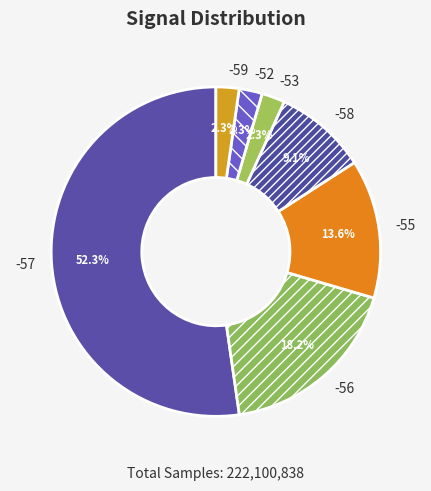

What is the ratio of the value at -57 to the value at -56?

2.9